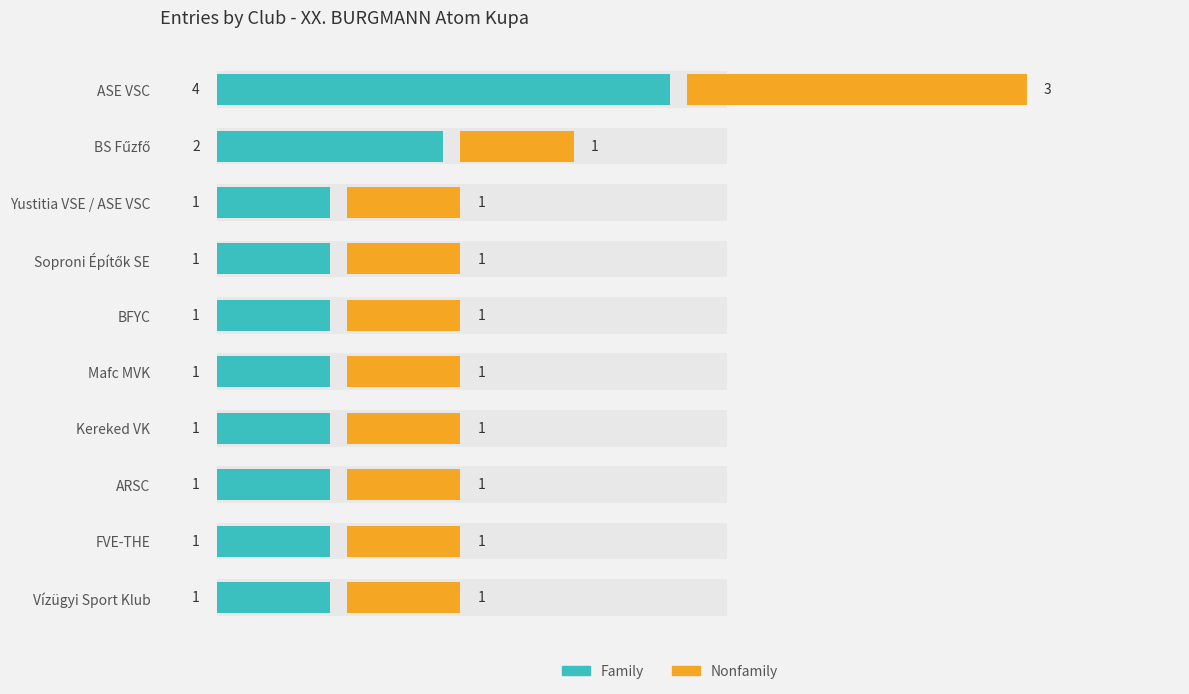

What is the approximate value of Family at BFYC?

1.0